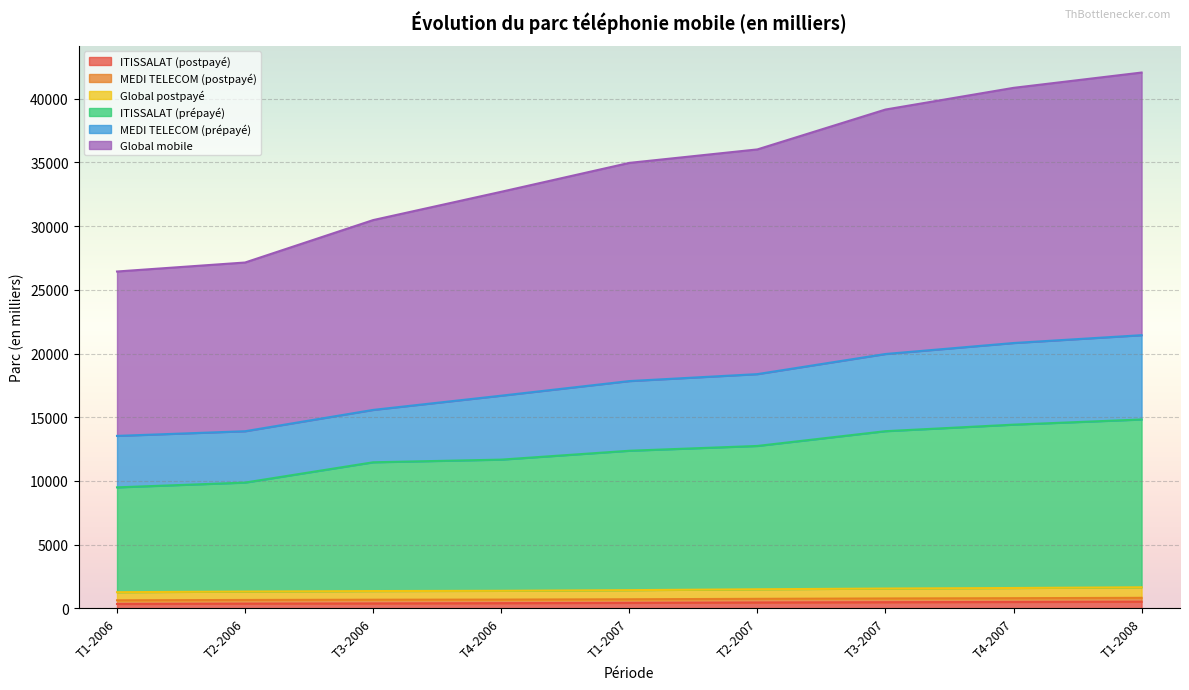

Rank the categories by Global mobile value from lowest to highest.

T1-2006, T2-2006, T3-2006, T4-2006, T1-2007, T2-2007, T3-2007, T4-2007, T1-2008